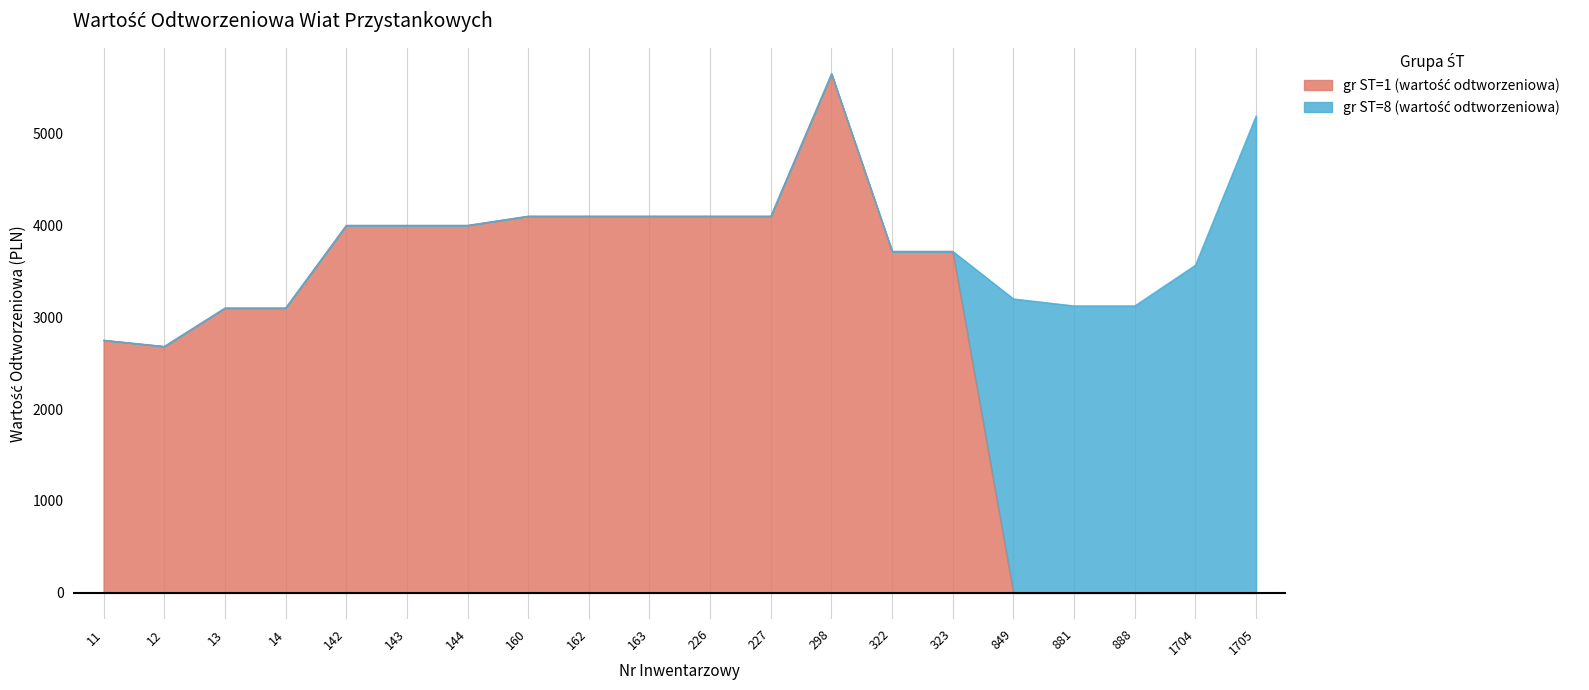

At which category does the data reach its first local peak?

298